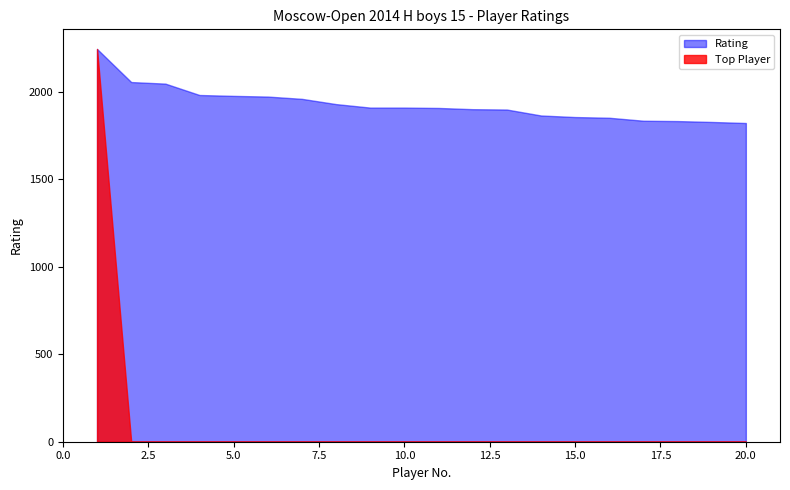

Which series has the largest total across all categories?

Rating